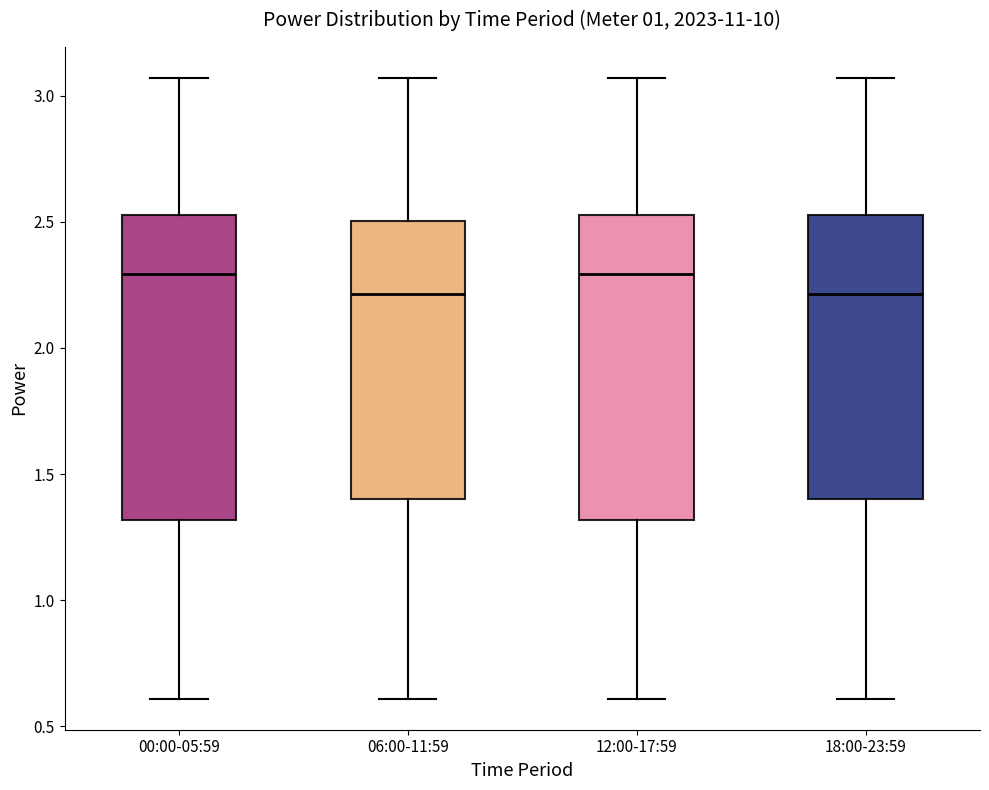

Reading left to right, read every box against the y-axis: the position of its median line, the range the box covers, and the ends of its whiskers. The values are not printed on the chart, so give them approximately, as read against the axis.

00:00-05:59: median 2.30, box 1.30 to 2.55, whiskers 0.60 to 3.05
06:00-11:59: median 2.20, box 1.40 to 2.50, whiskers 0.60 to 3.05
12:00-17:59: median 2.30, box 1.30 to 2.55, whiskers 0.60 to 3.05
18:00-23:59: median 2.20, box 1.40 to 2.55, whiskers 0.60 to 3.05